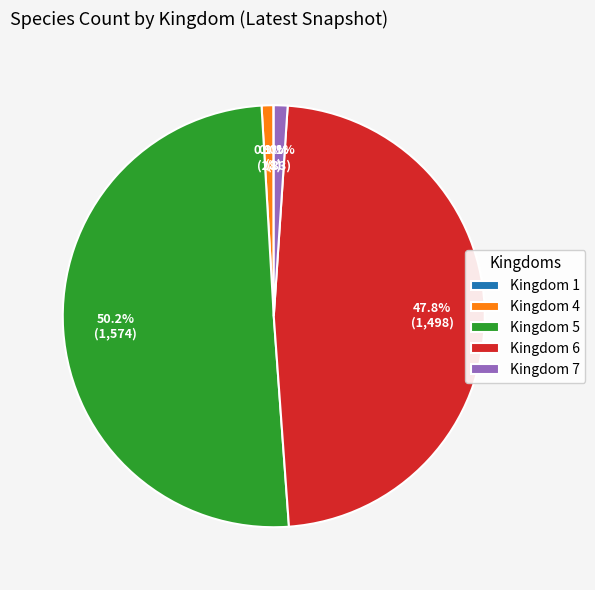

What percentage is NOT represented by Kingdom 5?

49.8%